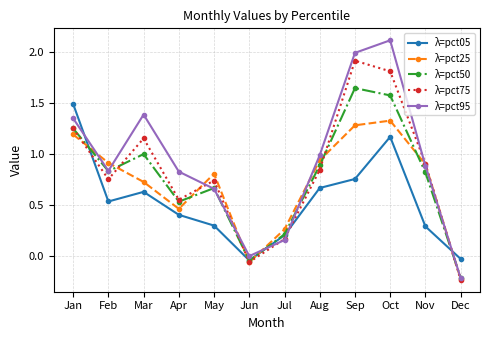

At which category does the chart reach its peak across all series?

Oct